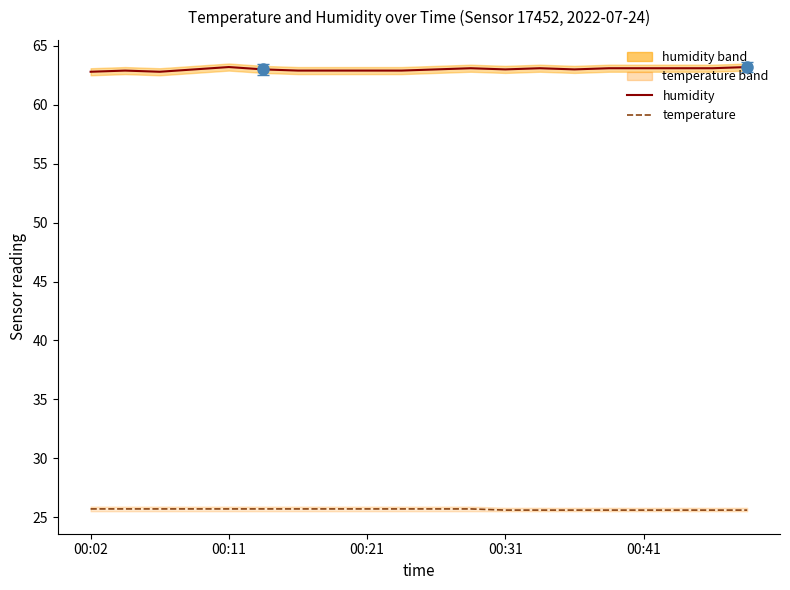

True or false: humidity and temperature intersect in this chart.

False